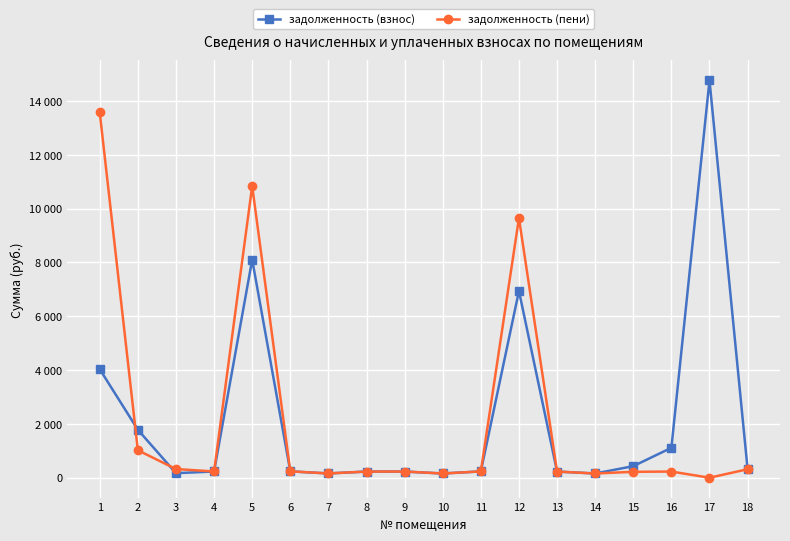

Reading left to right, list all the values displayed in this chart.

задолженность (взнос): 4032.4	1781.5	168.6	231.8	8102.4	236.4	159.0	228.7	229.0	157.4	234.1	6938.8	229.0	157.2	429.6	1112.5	14764.8	314.7
задолженность (пени): 13571.6	1020.2	322.1	231.8	10837.0	236.4	159.0	228.7	229.0	157.4	234.1	9647.4	229.0	157.2	219.1	229.1	0.0	314.7